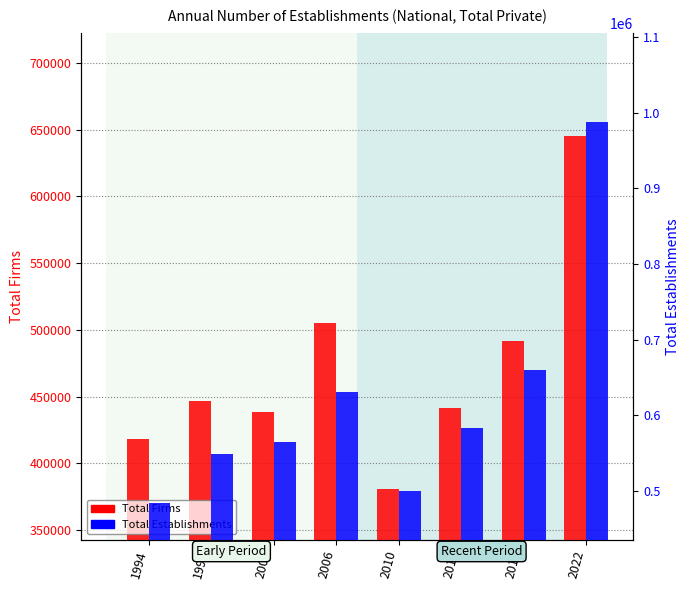

At which label does Total Establishments first exceed 583437?

2006